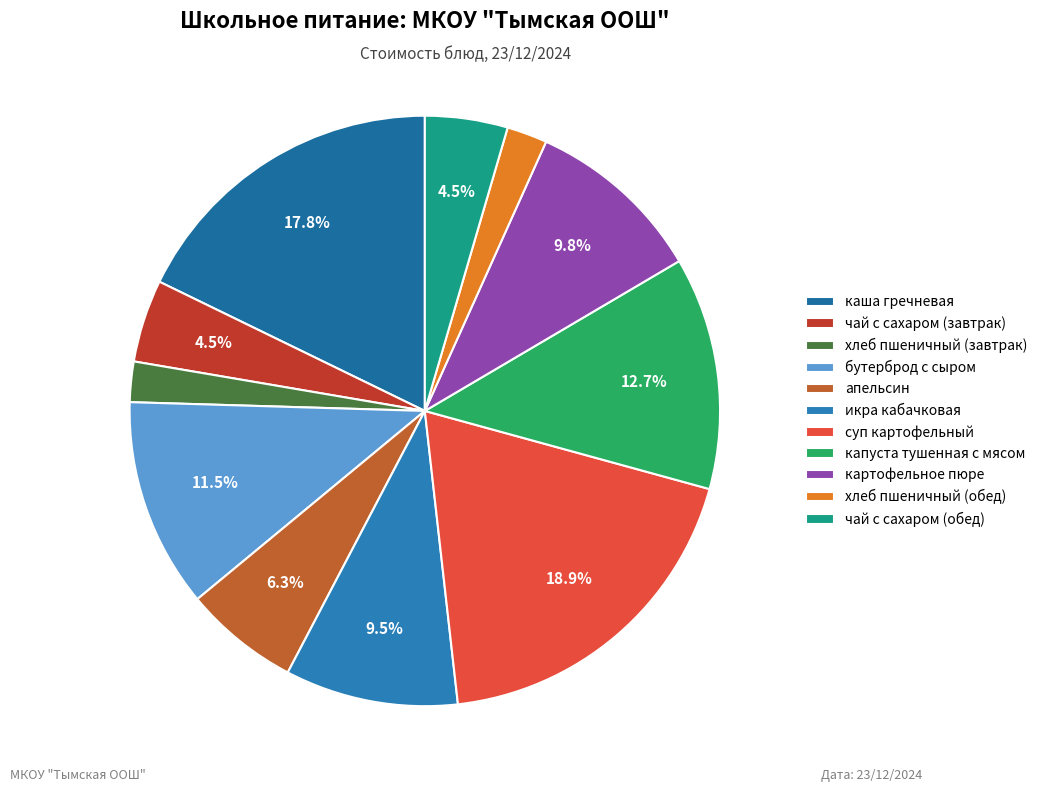

Approximately how many times larger is the value at бутерброд с сыром compared to капуста тушенная с мясом?

0.9